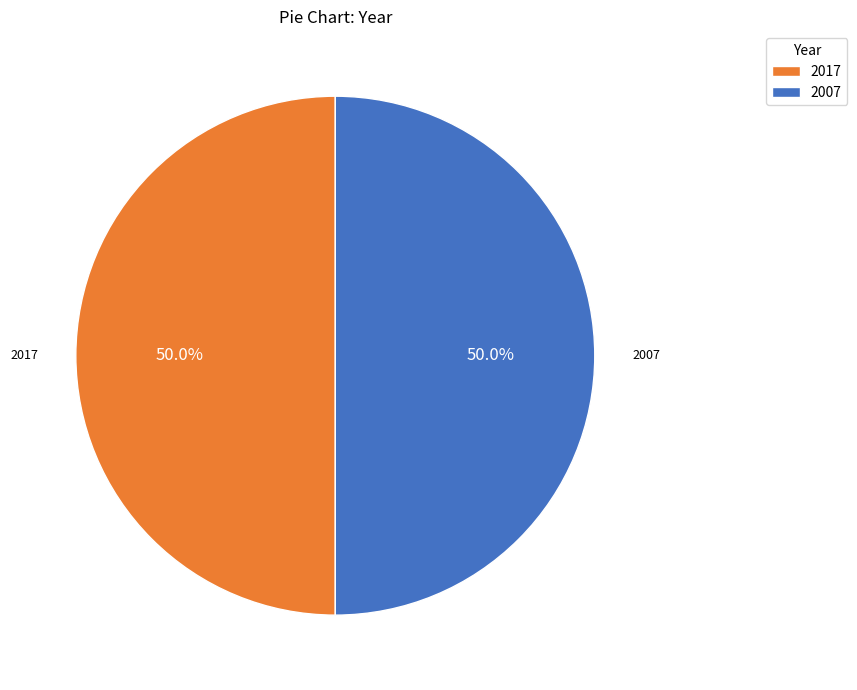

Count the number of slices in the pie.

2